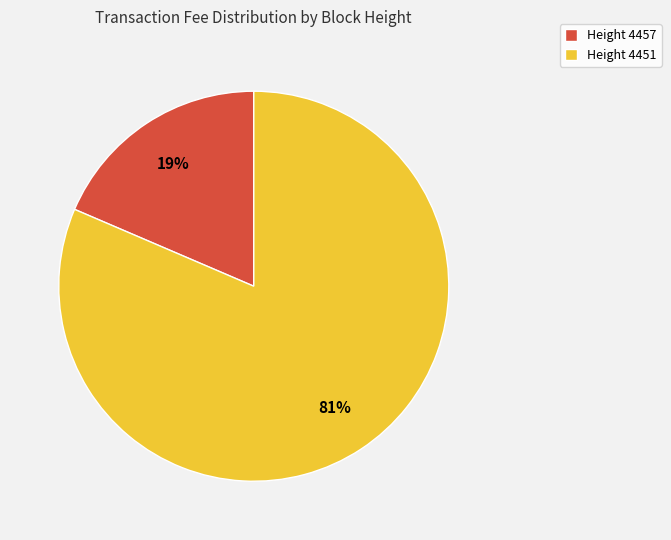

Which category has the smallest portion of the pie?

Height 4457